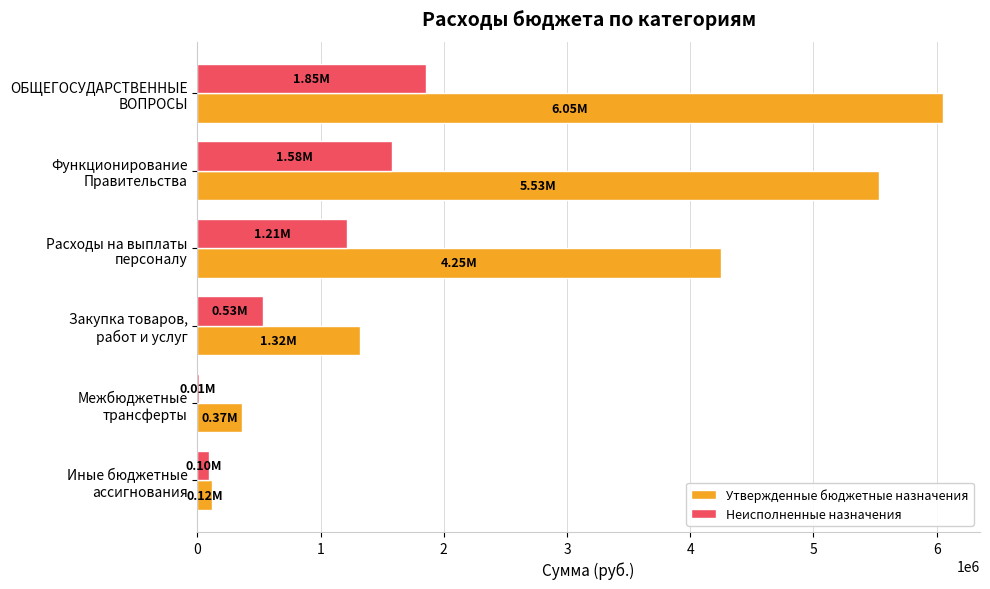

What is the sum of all Неисполненные назначения values?

5283411.8